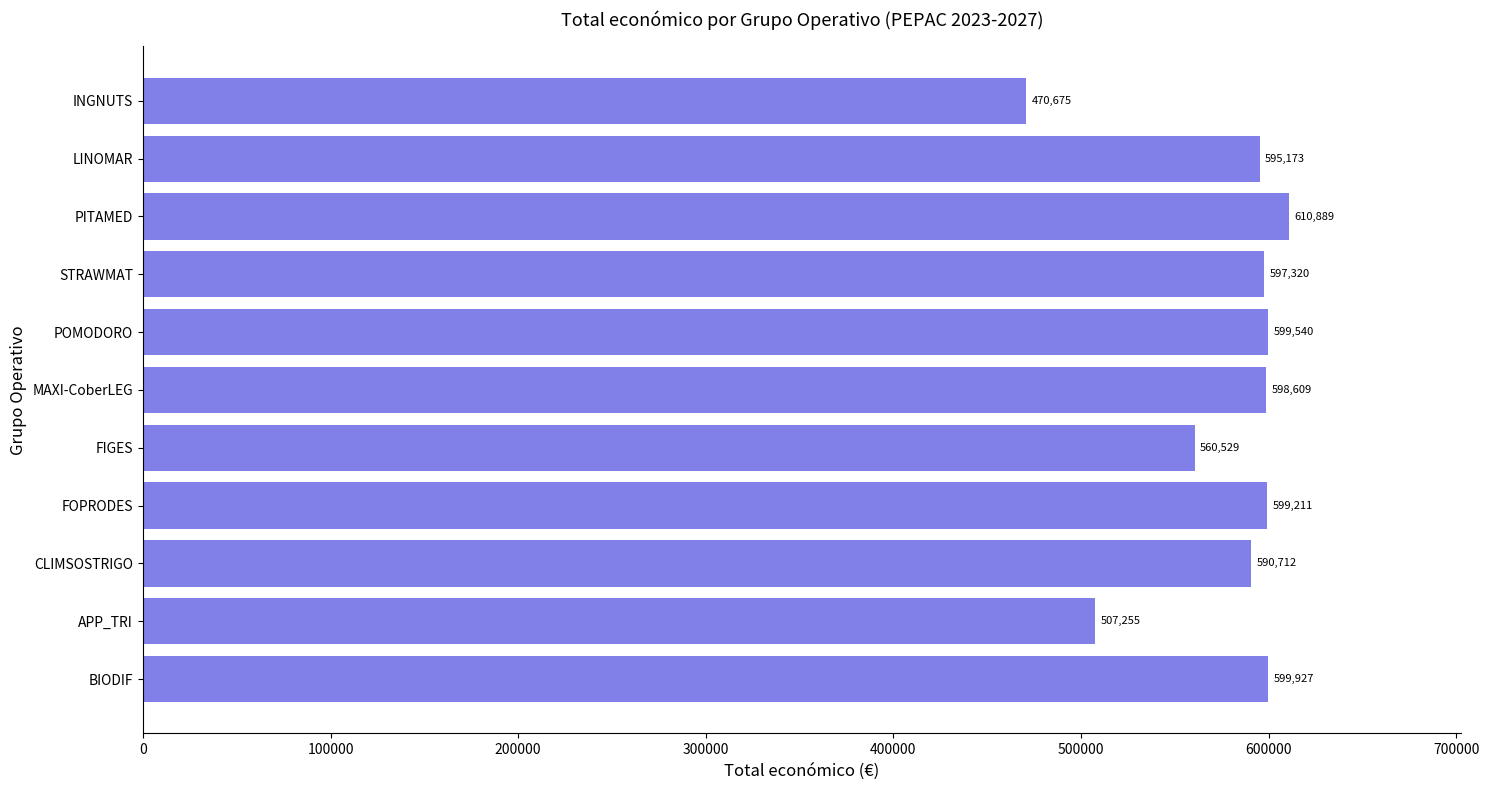

Which category has the highest value across all series?

PITAMED